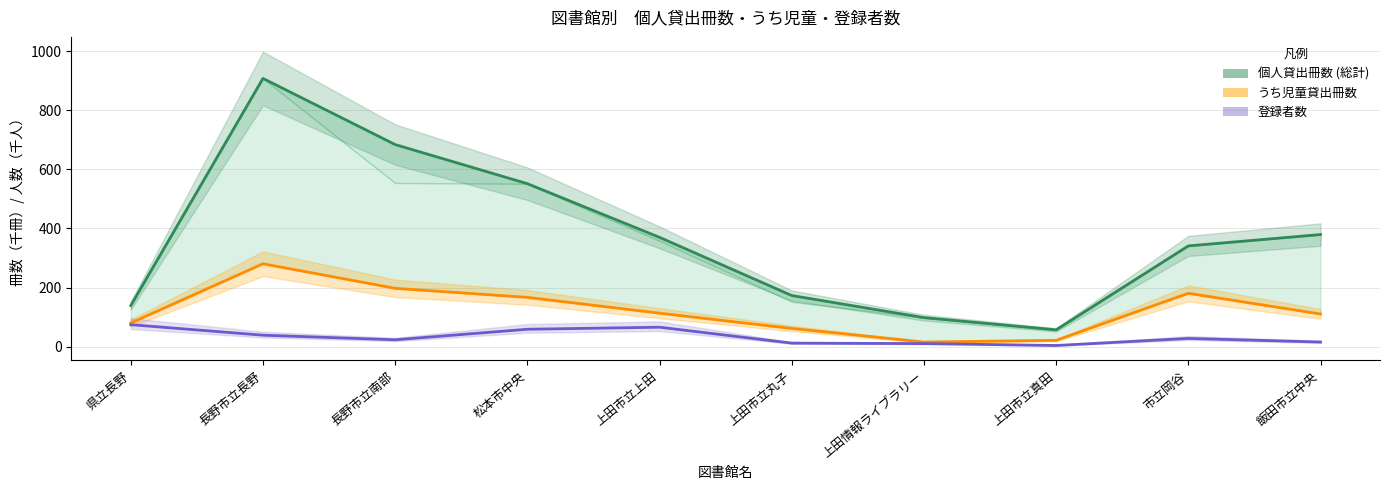

Does the chart display data point markers on the line(s)?

No